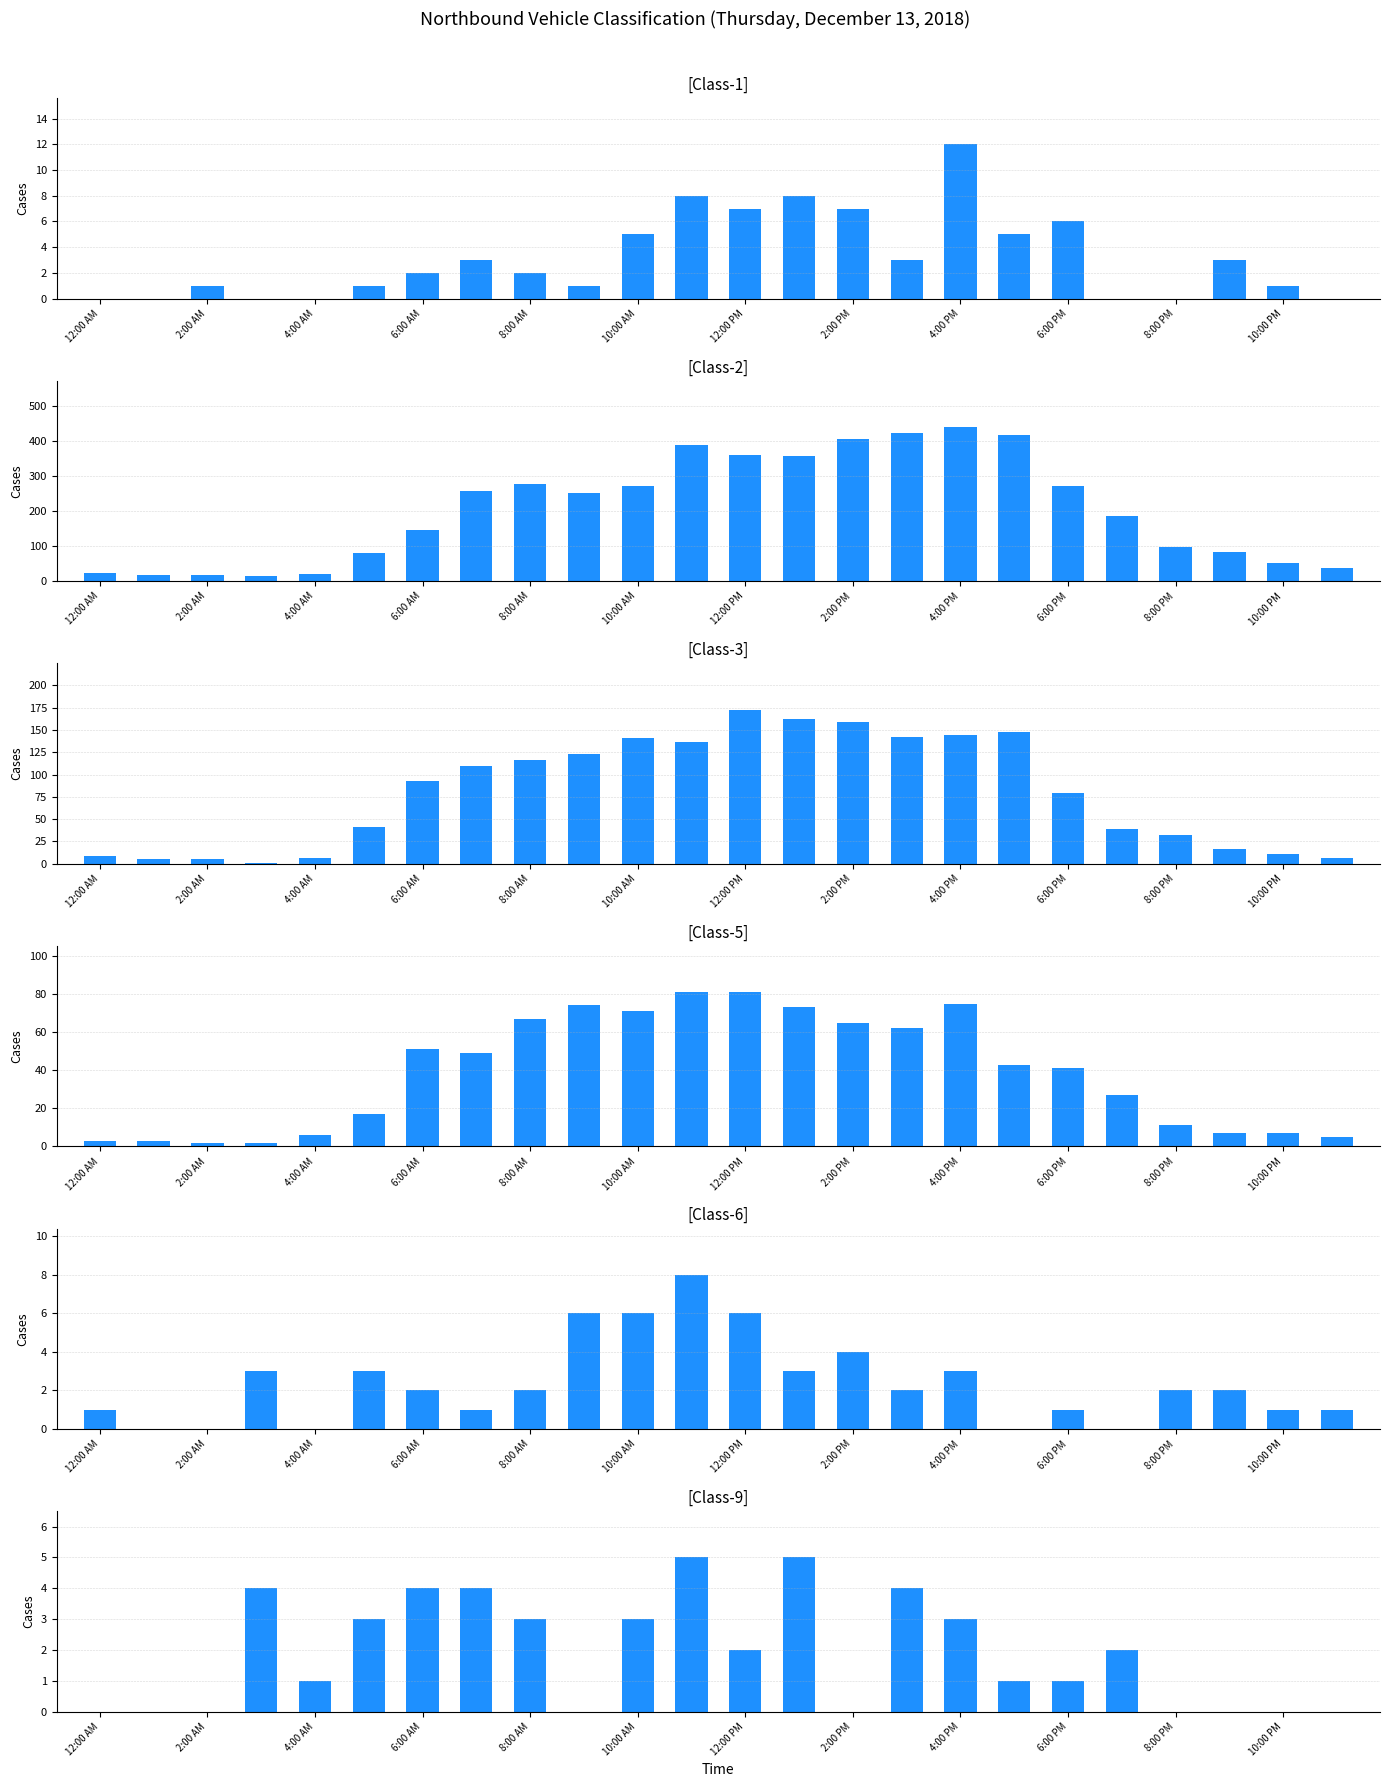

Is the value of Class-2 at 6:00 AM greater than the value of Class-9 at 8:00 AM?

Yes